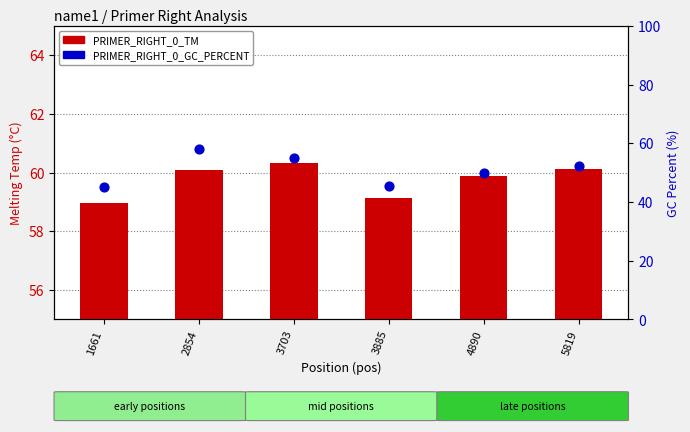

What is the total value across all series at 1661?

104.0